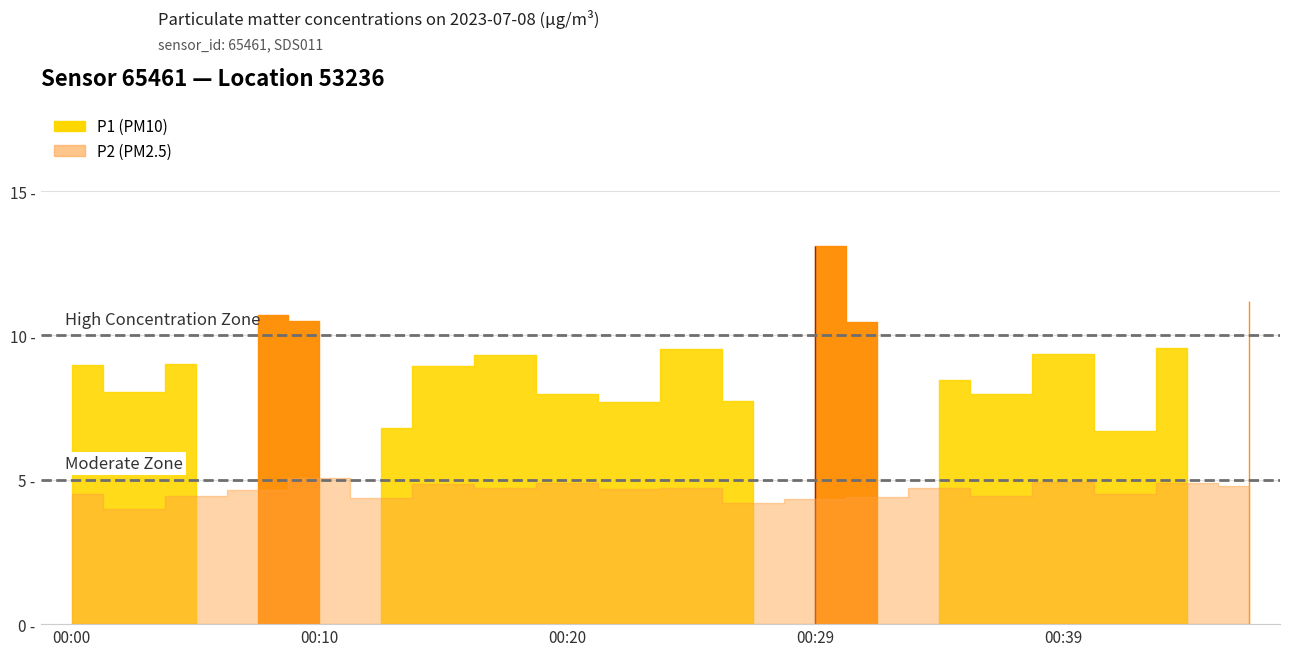

Which series changed the most between 00:02 and 00:12?

P1